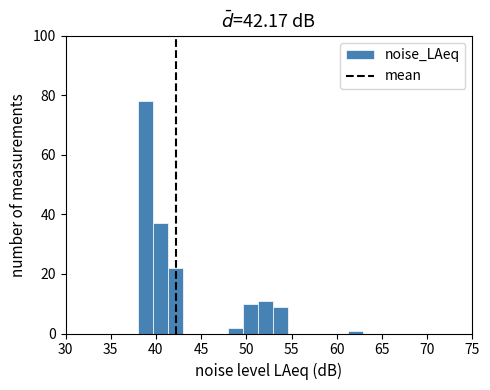

Read against the x-axis, roughly where is the centre of the tallest bar?

39.0